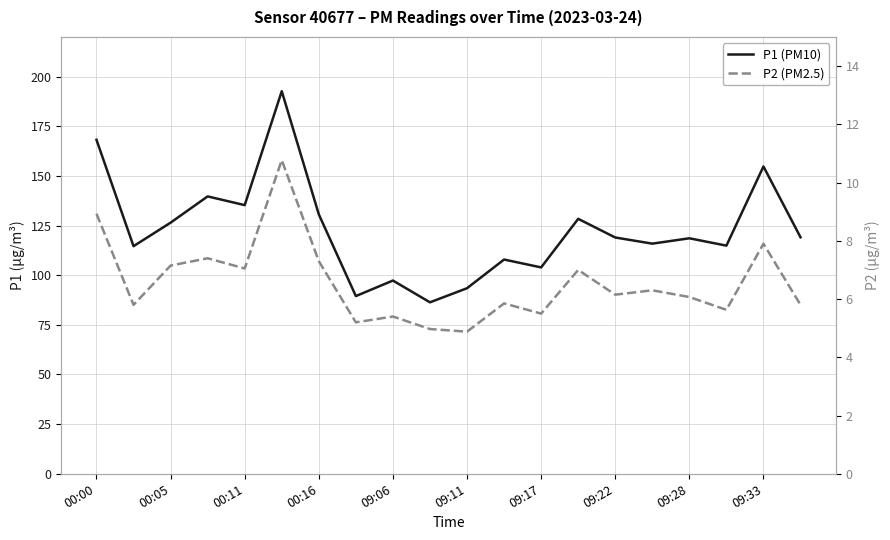

True or false: P1 (PM10) and P2 (PM2.5) cross at least once.

False